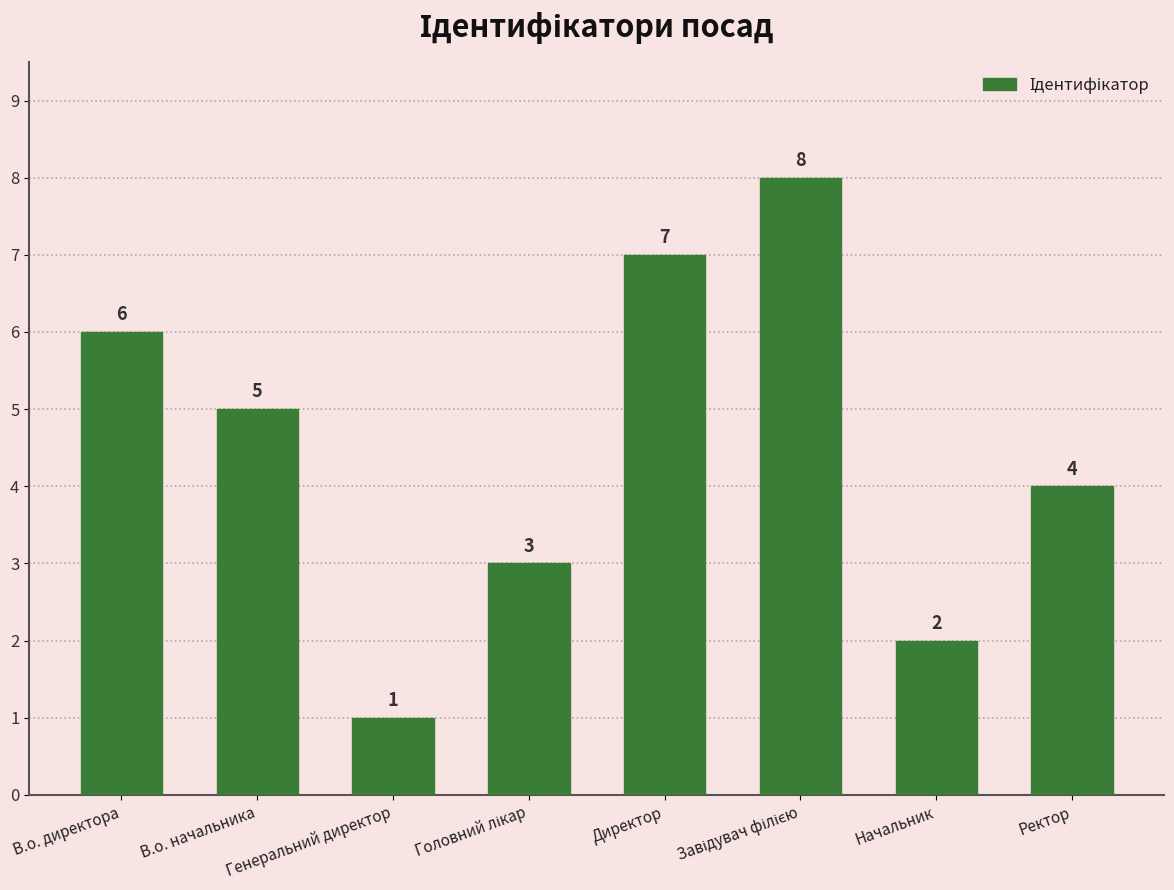

Where does the data first go above 5?

В.о. директора